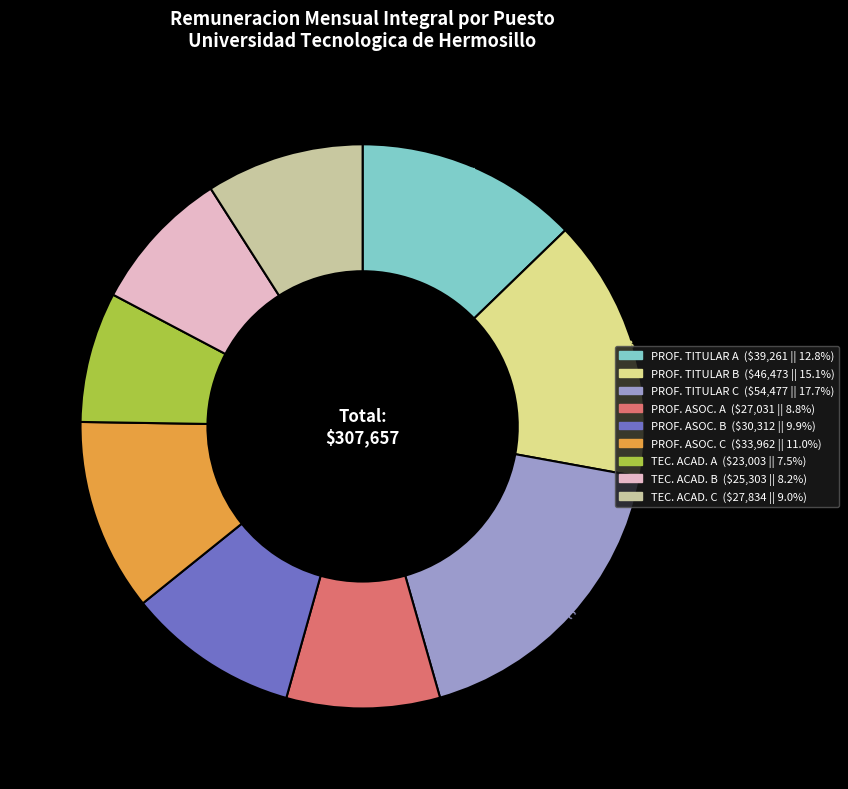

Which slice is the largest?

PROF. TITULAR C